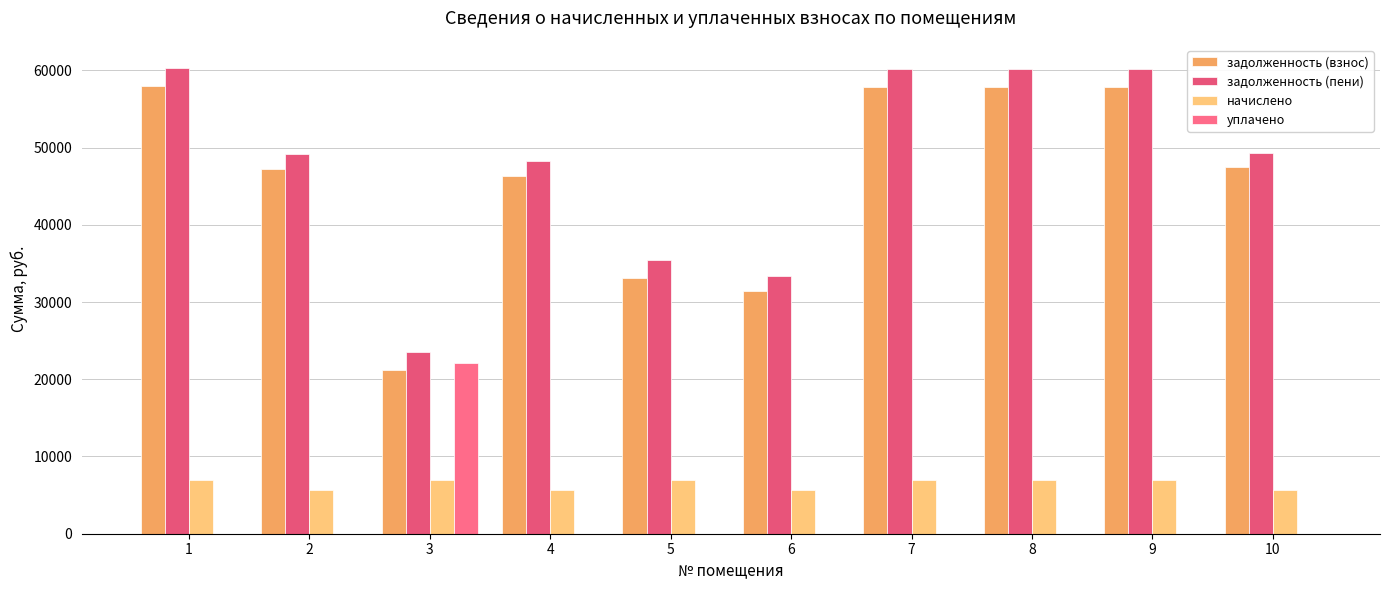

Reading left to right, what are all the values shown in this chart?

задолженность (взнос): 57957.1	47272.8	21224.1	46372.8	33147.1	31417.0	57897.4	57897.4	57897.4	47452.1
задолженность (пени): 60287.5	49173.6	23554.5	48273.6	35477.5	33317.8	60225.4	60225.4	60225.4	49360.1
начислено: 6991.2	5702.4	6991.2	5702.4	6991.2	5702.4	6984.0	6984.0	6984.0	5724.0
уплачено: 0.0	0.0	22063.1	0.0	0.0	0.0	0.0	0.0	0.0	0.0